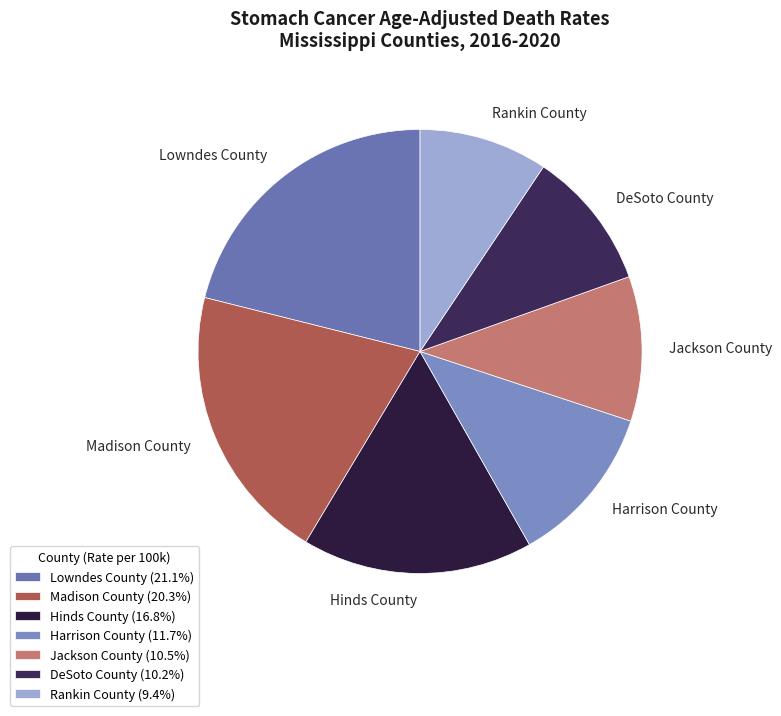

Does any single category account for the majority?

No